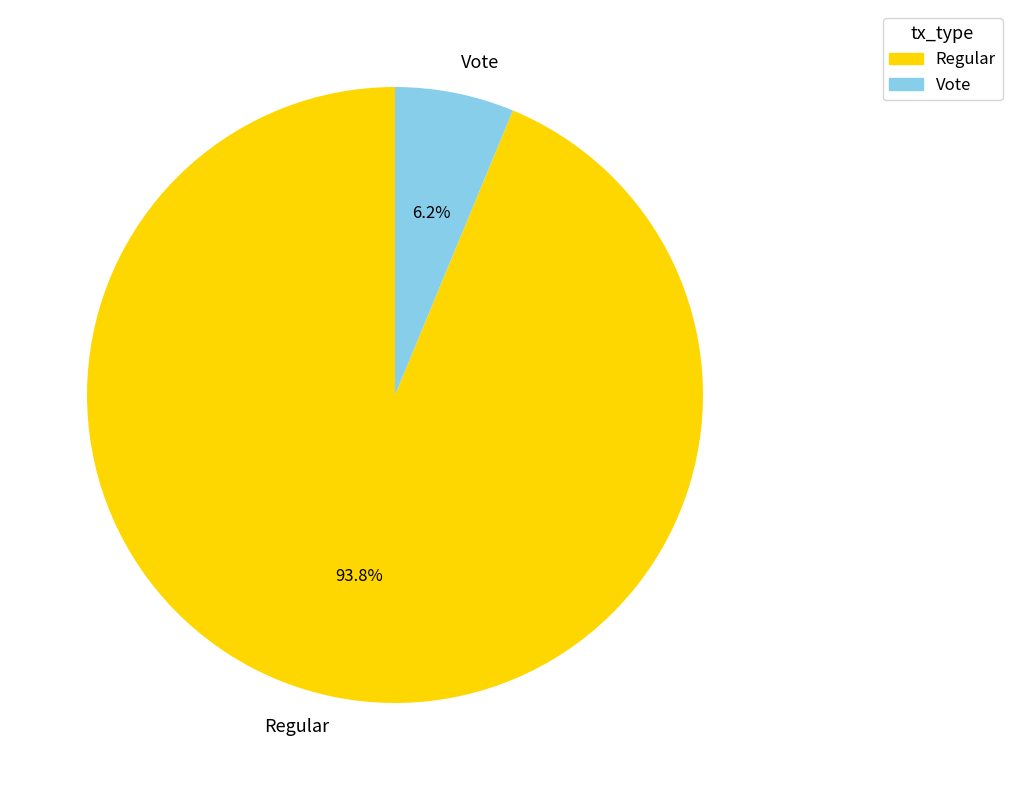

Approximately how many times larger is the value at Vote compared to Regular?

0.1